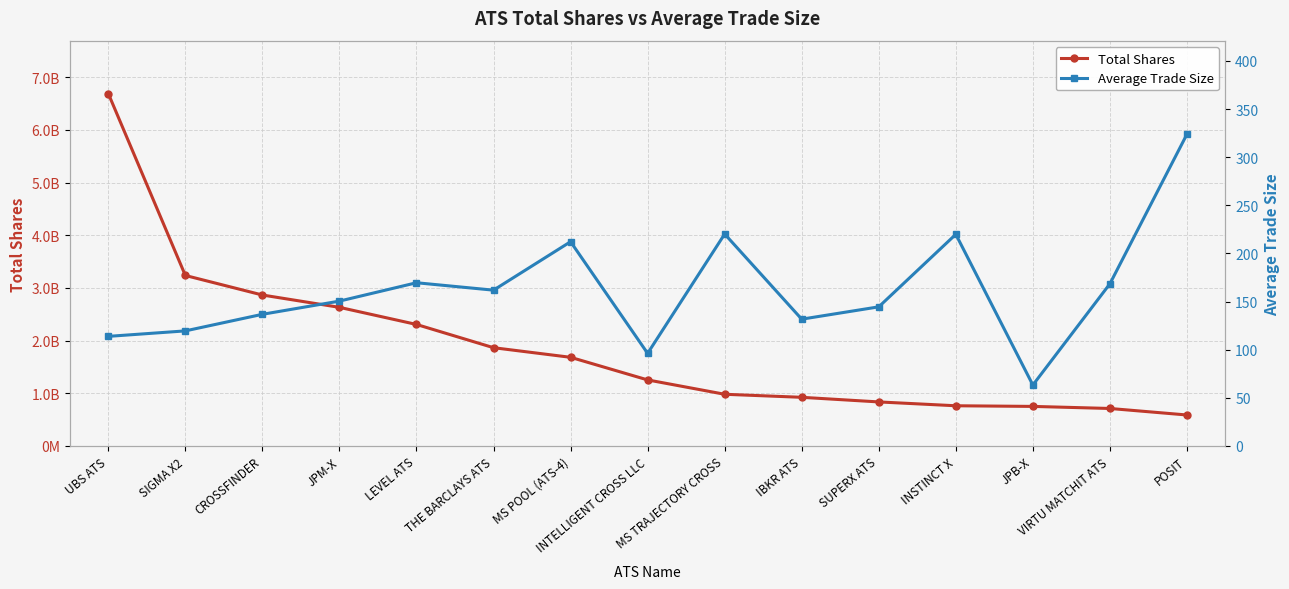

What is the approximate value of Total Shares at LEVEL ATS?

2307207469.0